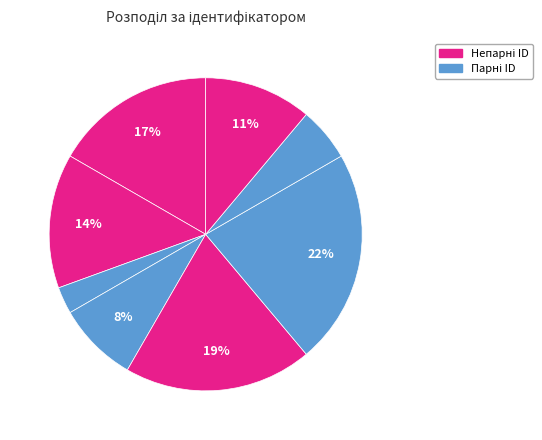

Count the number of slices in the pie.

8